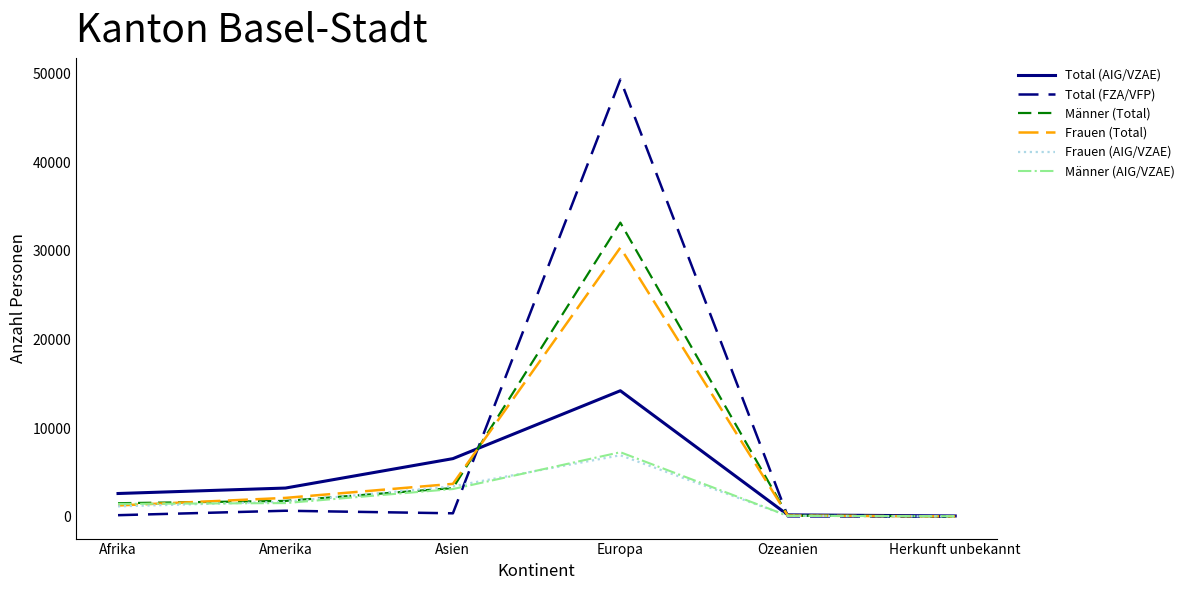

Between Afrika and Ozeanien, which series saw the biggest shift?

Total (AIG/VZAE)